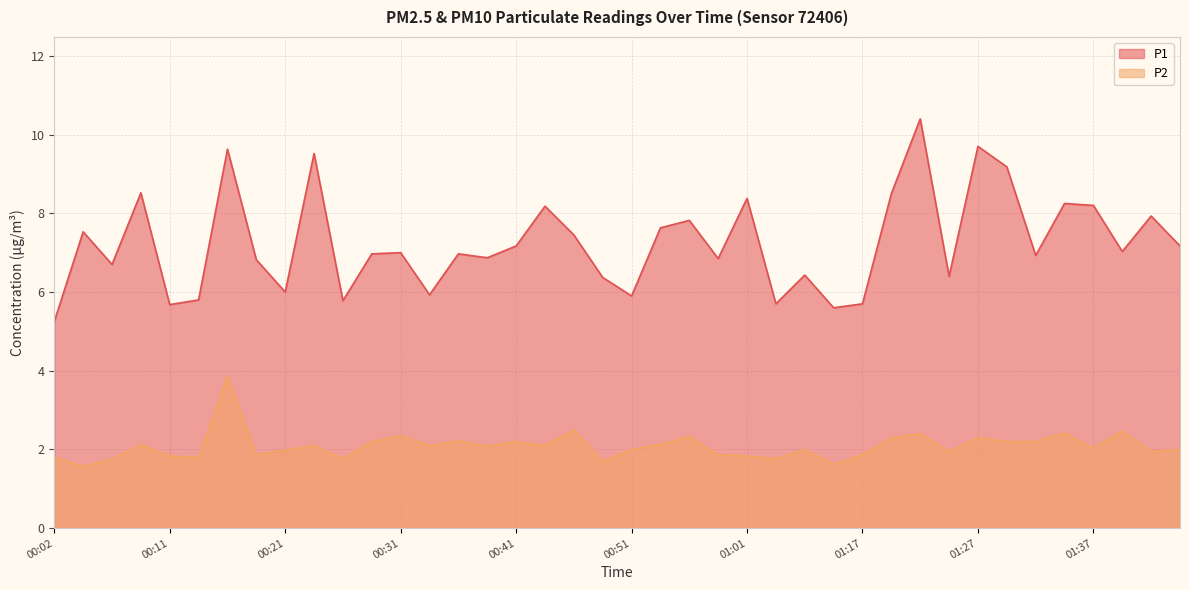

True or false: P2 and P1 cross at least once.

False